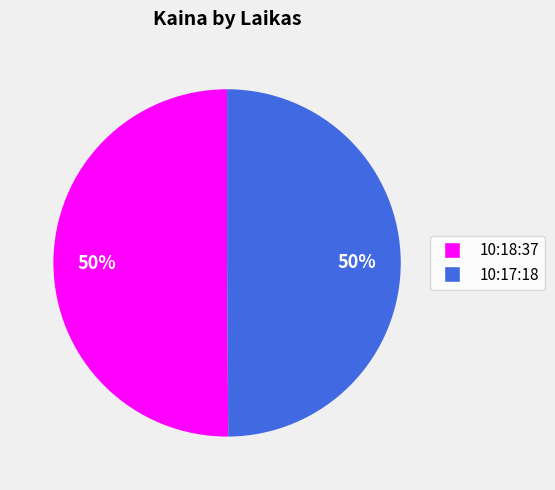

Combined, do 10:17:18 and 10:18:37 account for over 50%?

Yes